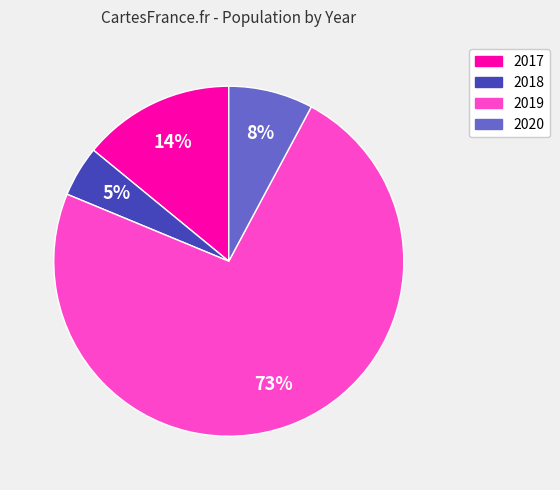

Combined, do 2017 and 2019 account for over 50%?

Yes